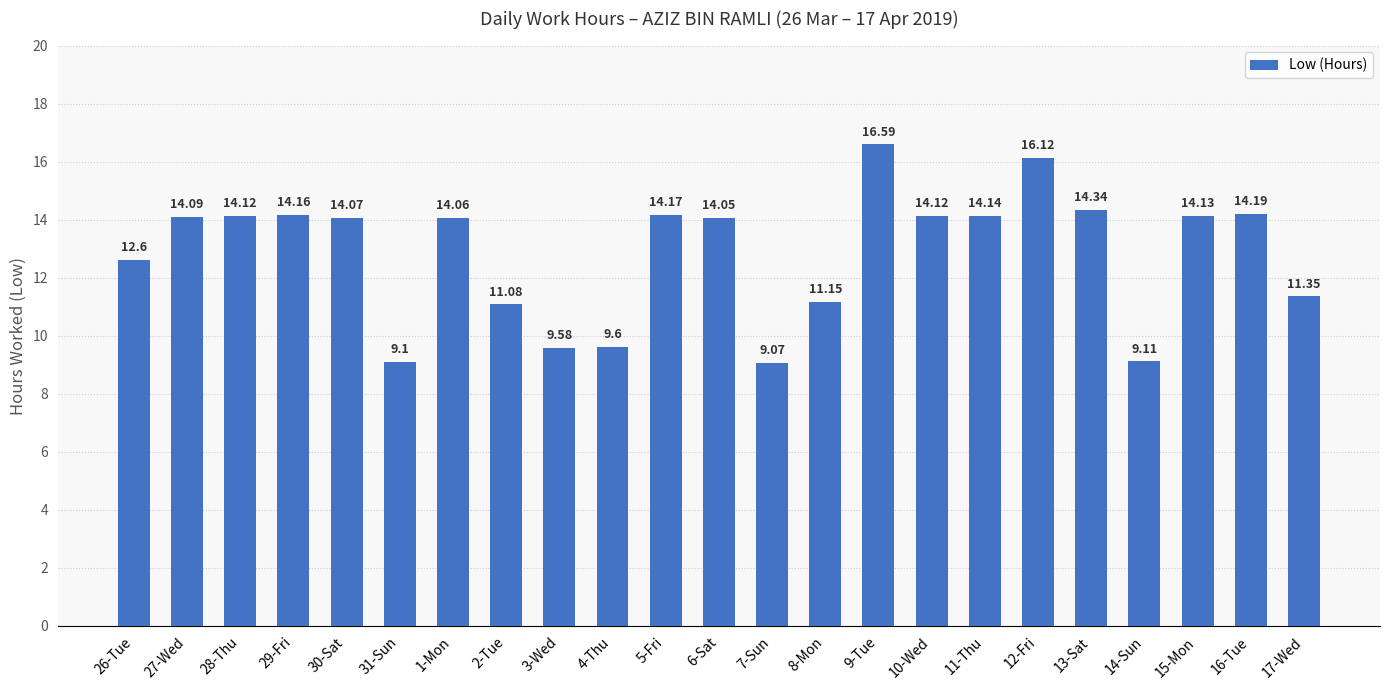

Does the chart contain stacked bars?

No